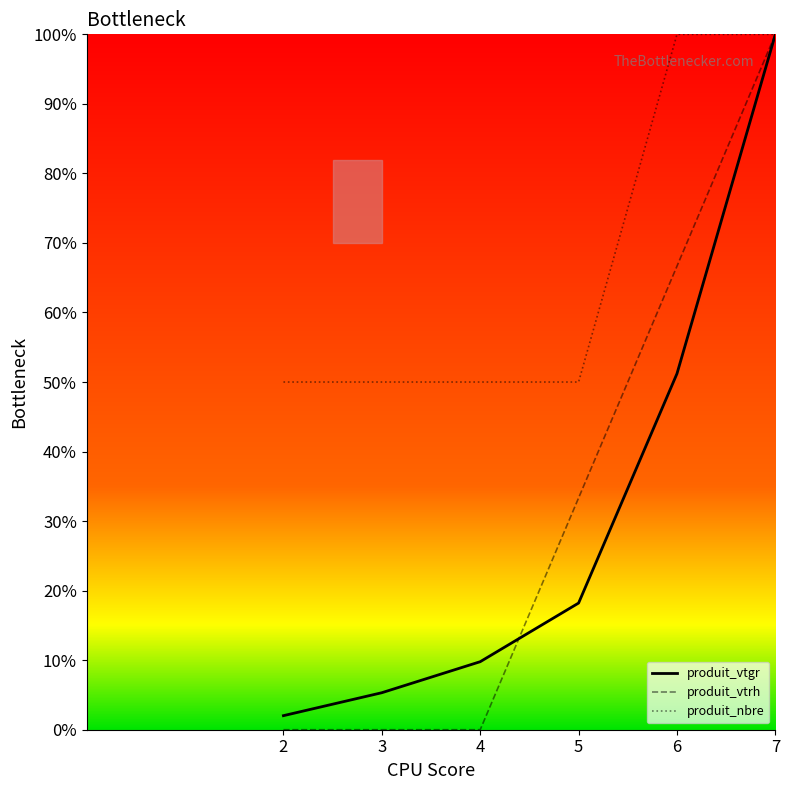

The produit_vtgr series shows 7.8 at 5. True or false?

False